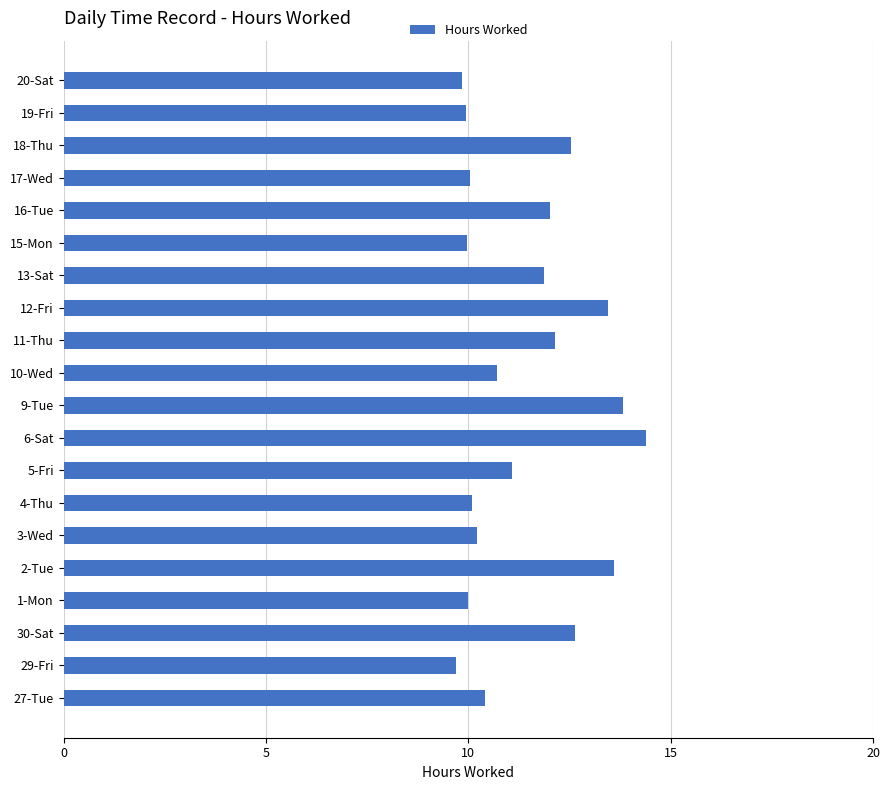

What is the change in value from 13-Sat to 15-Mon?

-1.9